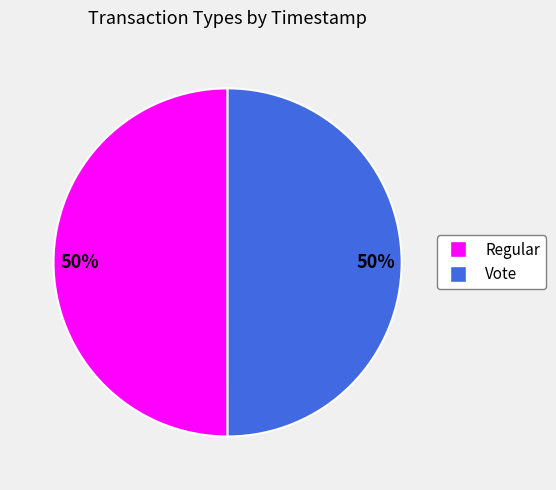

Approximately how many times larger is the value at Regular compared to Vote?

1.0